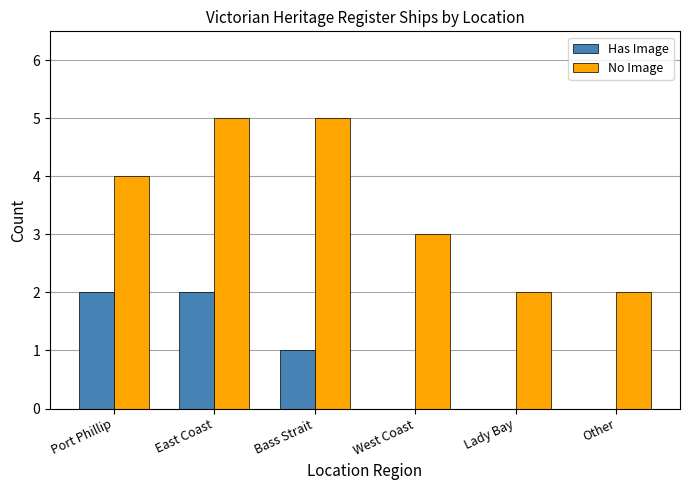

Count the number of data series in this chart.

2